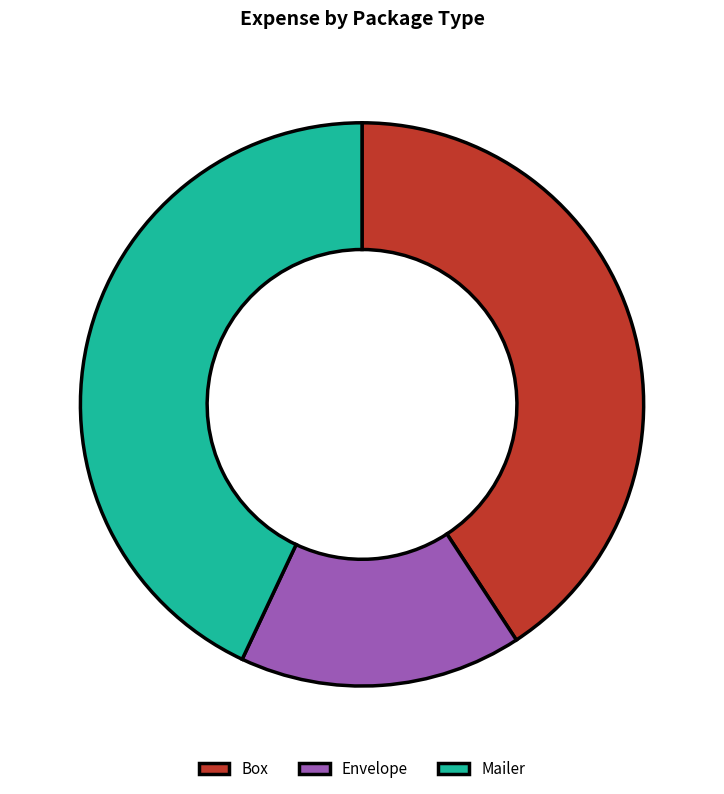

Rank the categories by value from lowest to highest.

Envelope, Box, Mailer